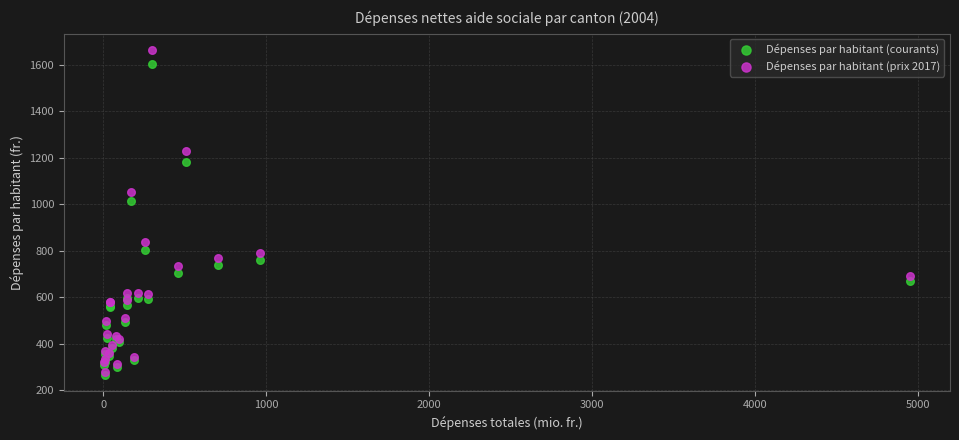

Across all series, what Y value is closest to 966?

1015